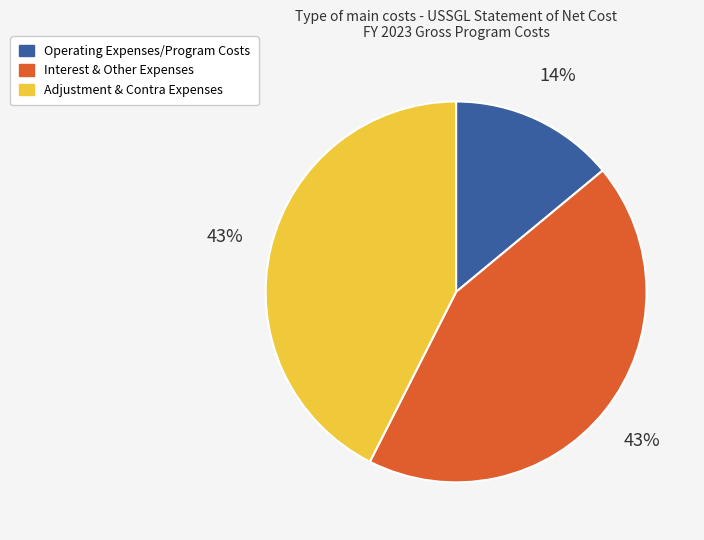

Which slice is the smallest?

Operating Expenses/Program Costs